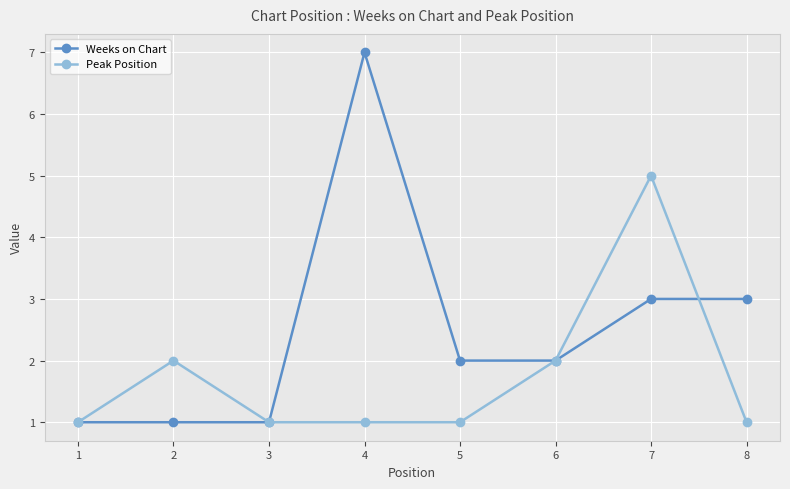

True or false: Peak Position has a value of 7 at 7.

False